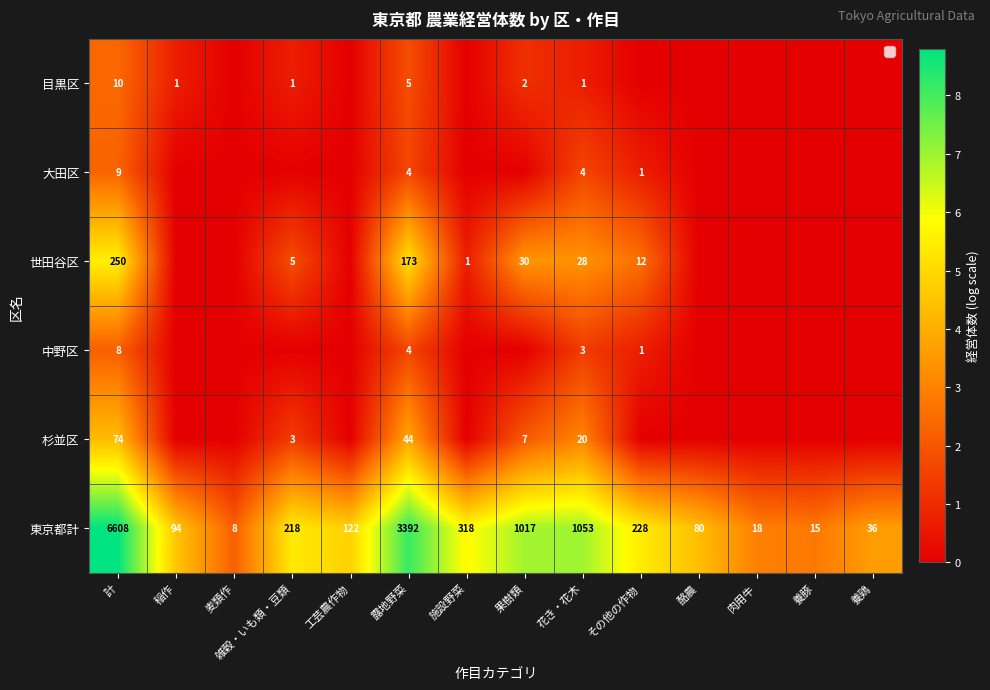

True or false: 世田谷区 has a value of 7 at 雑穀・いも類・豆類.

False